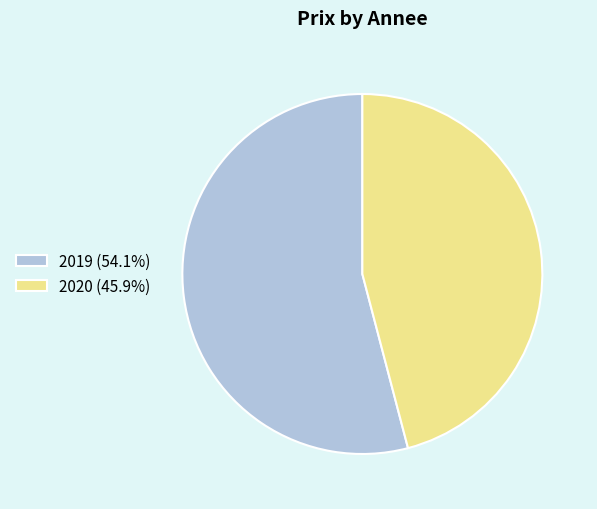

Do 2019 and 2020 together represent more than half of the pie?

Yes